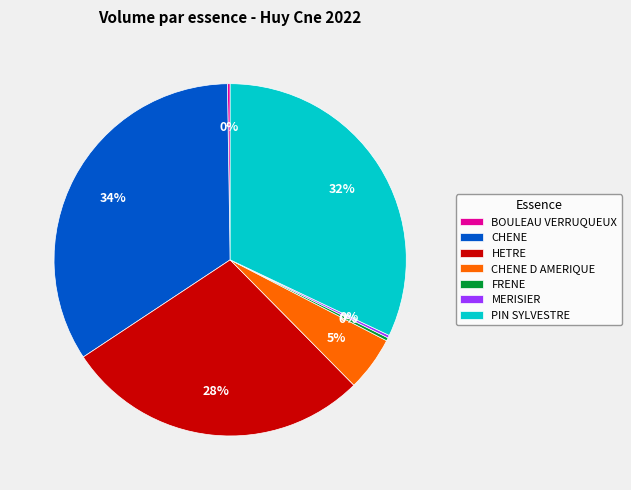

What is the ratio of the value at CHENE to the value at CHENE D AMERIQUE?

6.8